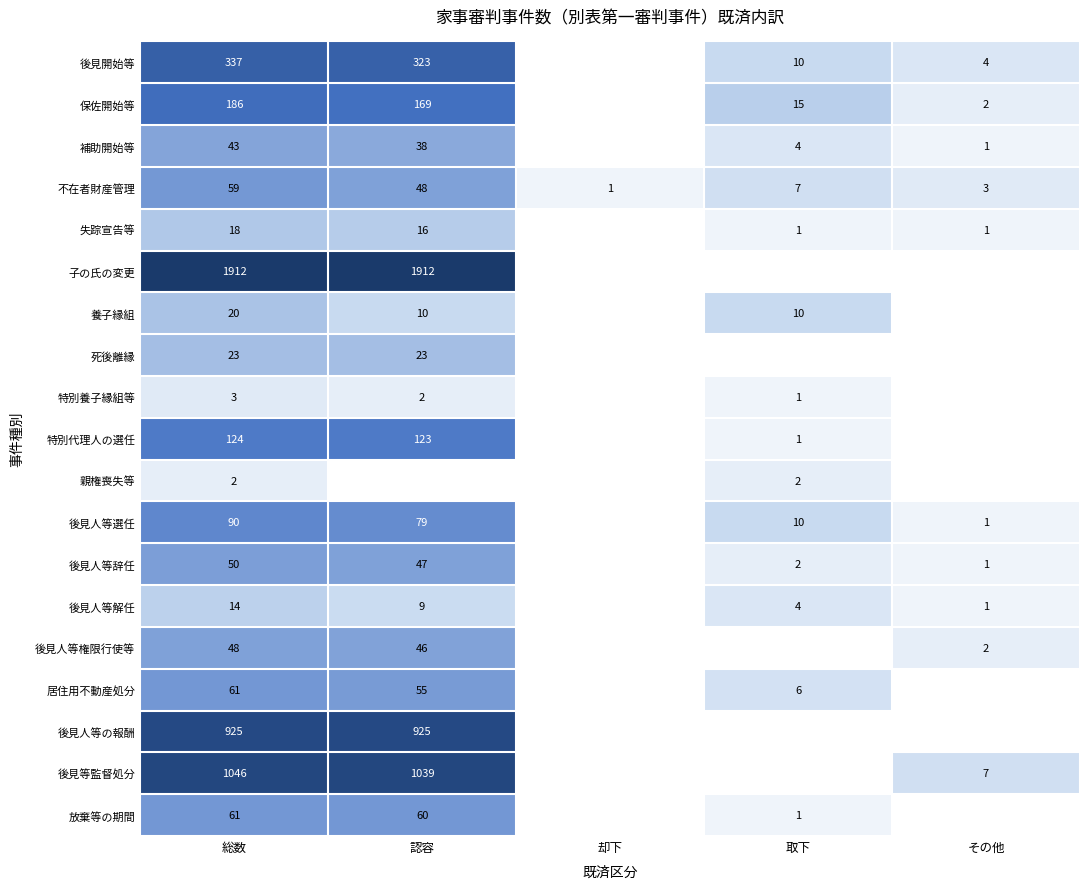

Is the value of 補助開始等 at 総数 greater than the value of 保佐開始等 at その他?

Yes